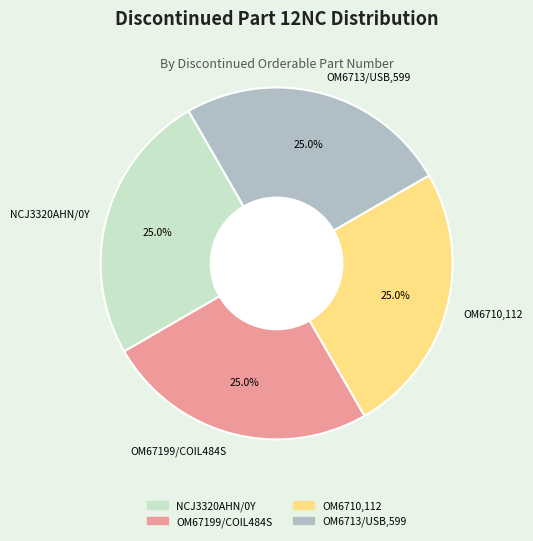

What is the ratio of the value at OM67199/COIL484S to the value at OM6713/USB,599?

1.0